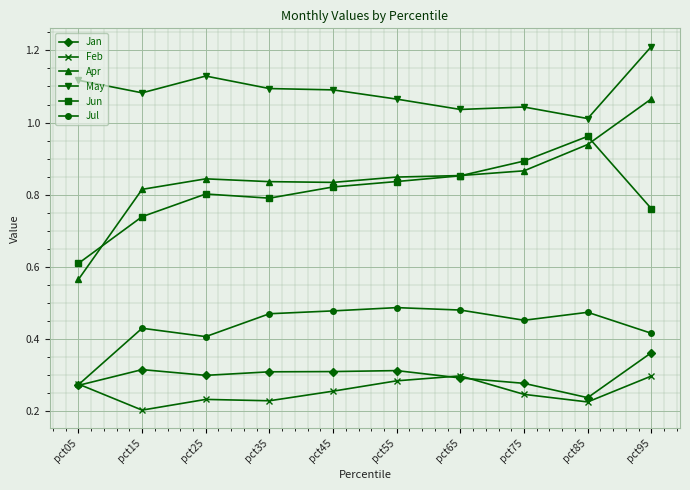

How many distinct data groups are displayed?

6